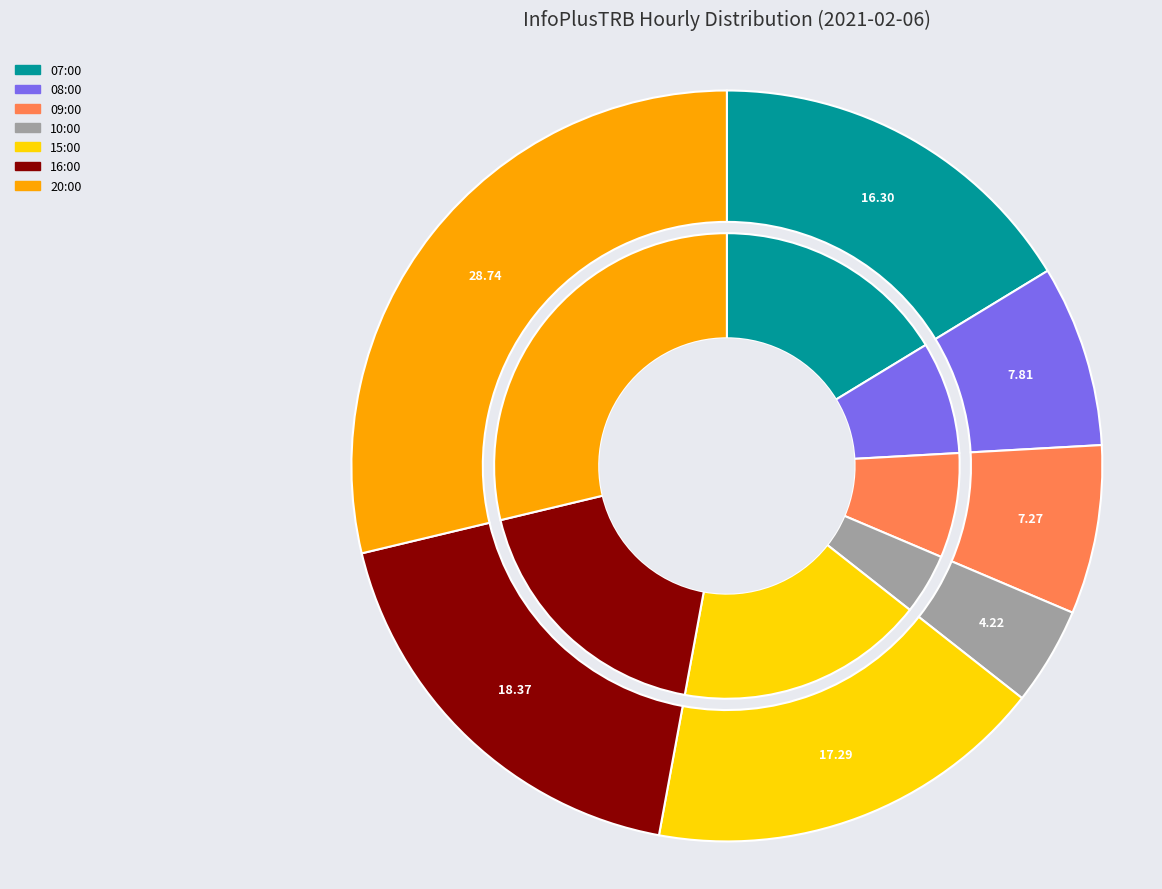

Approximately how many times larger is the value at 10:00 compared to 20:00?

0.1